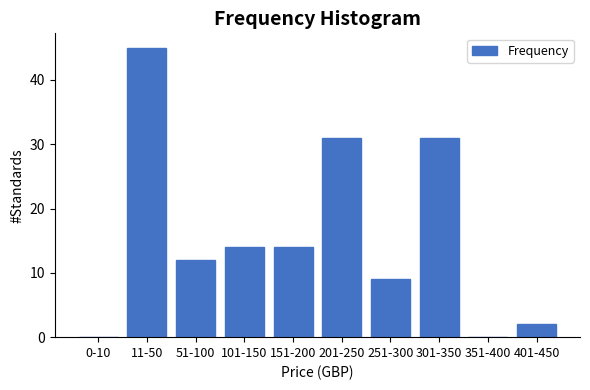

Reading right to left, extract all data points from this chart.

401-450=2	351-400=0	301-350=31	251-300=9	201-250=31	151-200=14	101-150=14	51-100=12	11-50=45	0-10=0